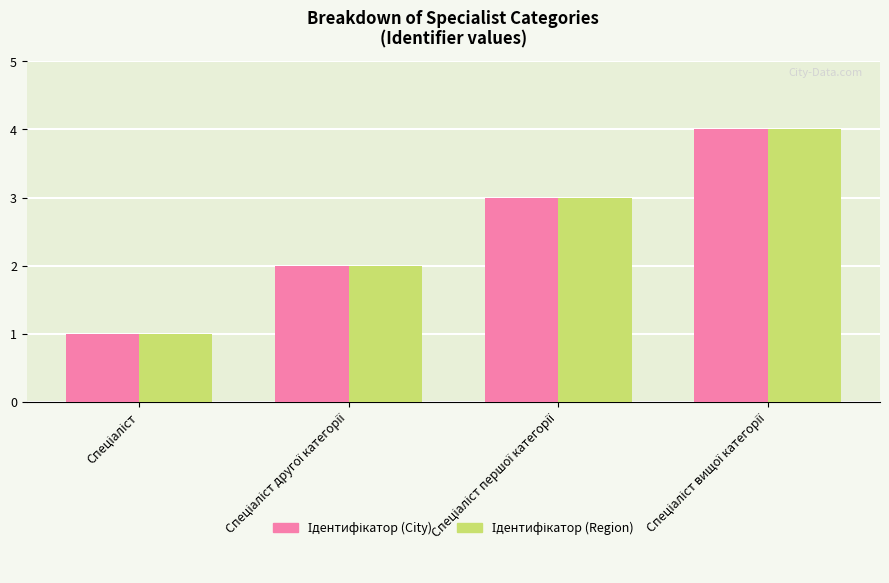

Which series has the largest total across all categories?

Ідентифікатор (City)